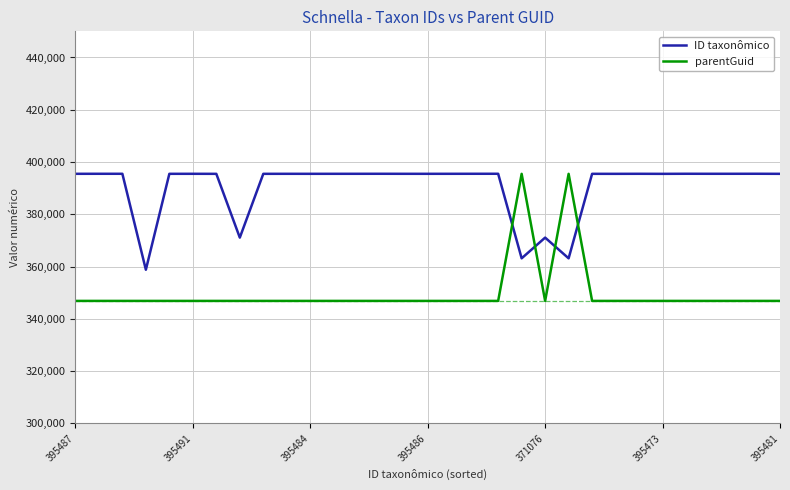

What is the sum of all ID taxonômico values?

12109987